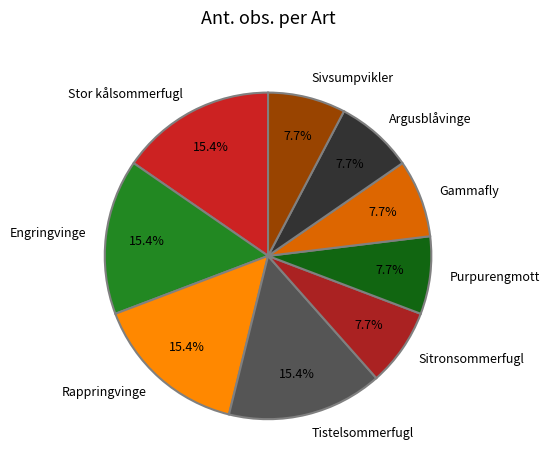

To the nearest percent, what portion does Sitronsommerfugl represent?

8%